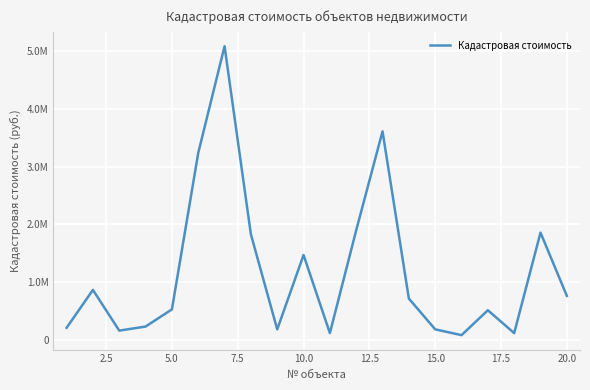

Is this an area chart (filled region under the line)?

No